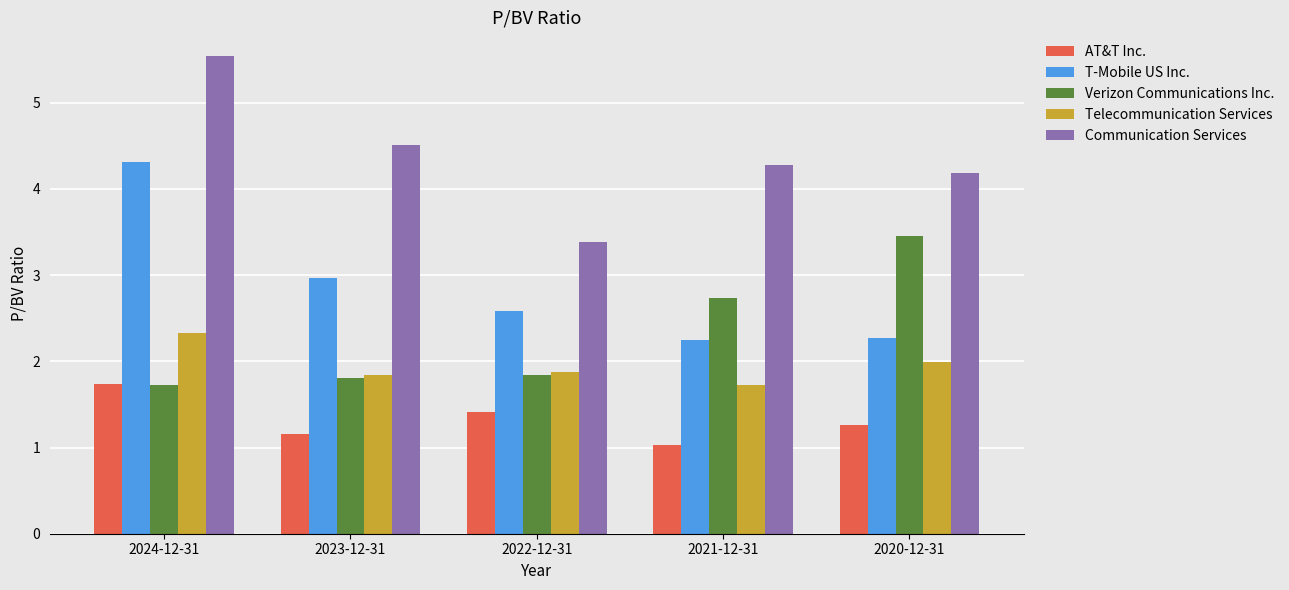

List the series in order of their peak value, highest first.

Communication Services, T-Mobile US Inc., Verizon Communications Inc., Telecommunication Services, AT&T Inc.